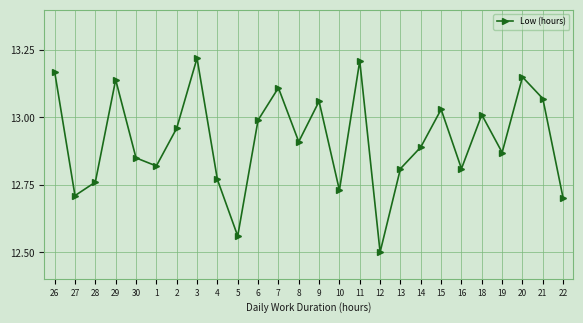

What is the difference between the second highest and minimum values?

0.7